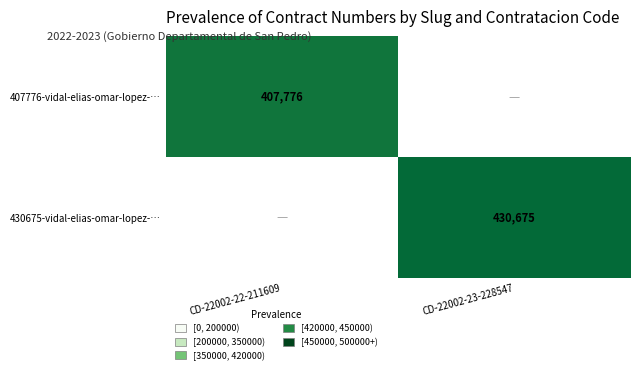

The 430675-vidal-elias-omar-lopez-… series shows 430675 at CD-22002-23-228547. True or false?

True